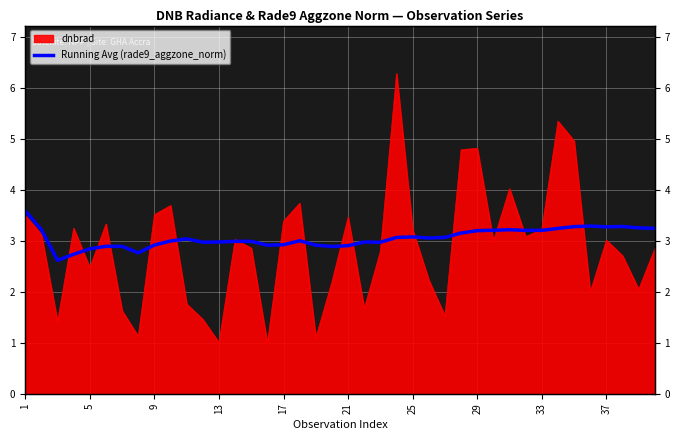

What is the difference between the second highest and second lowest values?

0.6